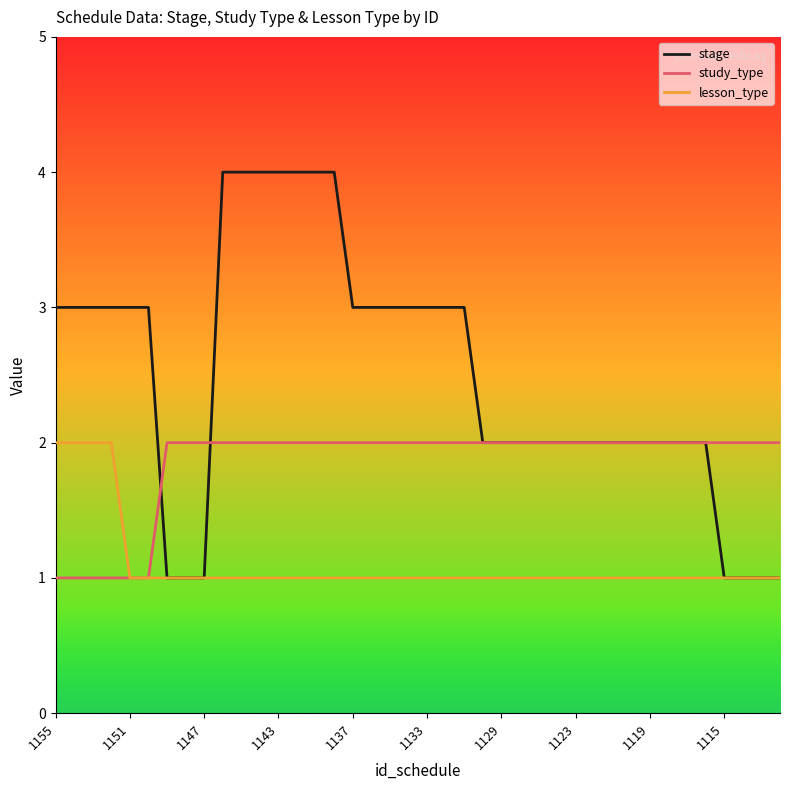

Which series has the largest total across all categories?

stage